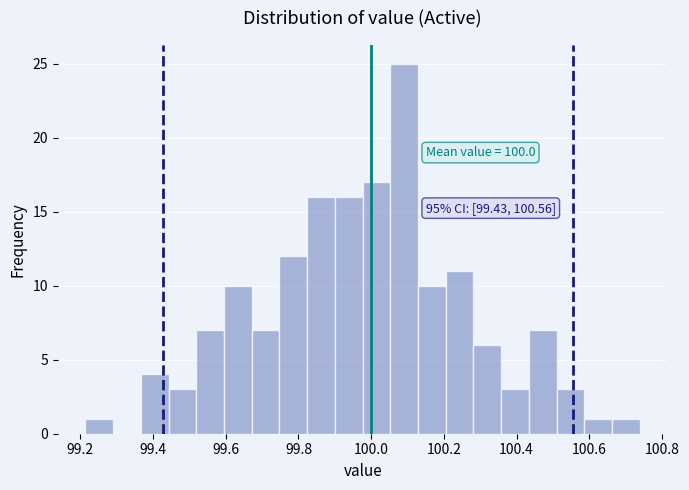

Read against the x-axis, roughly where is the centre of the tallest bar?

100.10